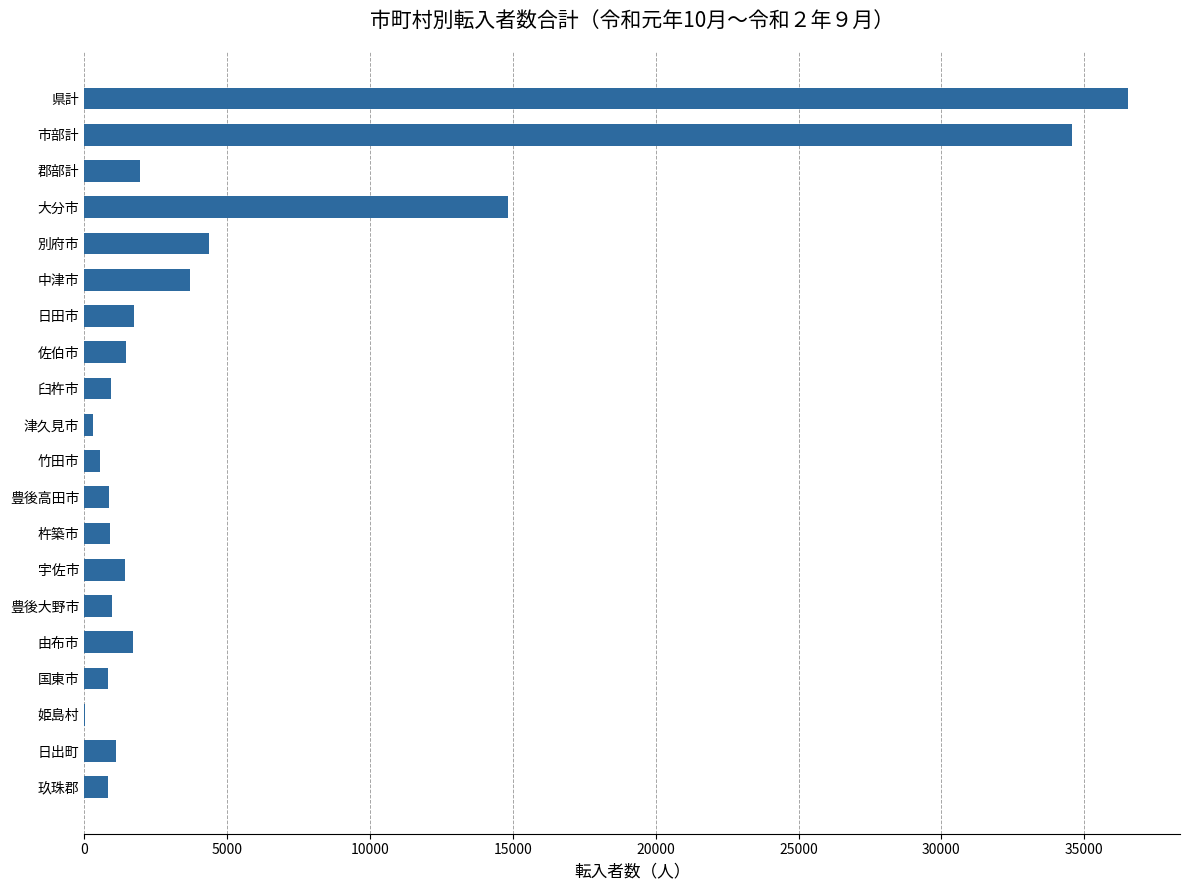

What is the approximate value at 日田市?

1728